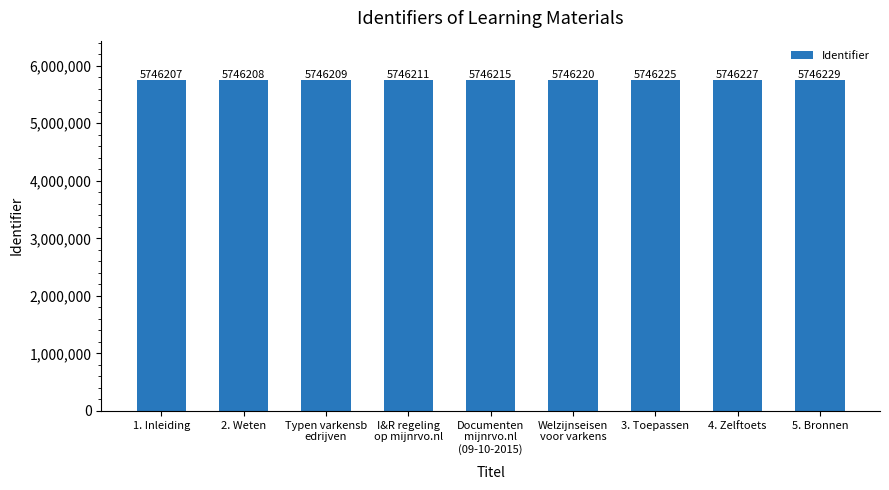

Which label corresponds to the smallest value in the chart?

1. Inleiding